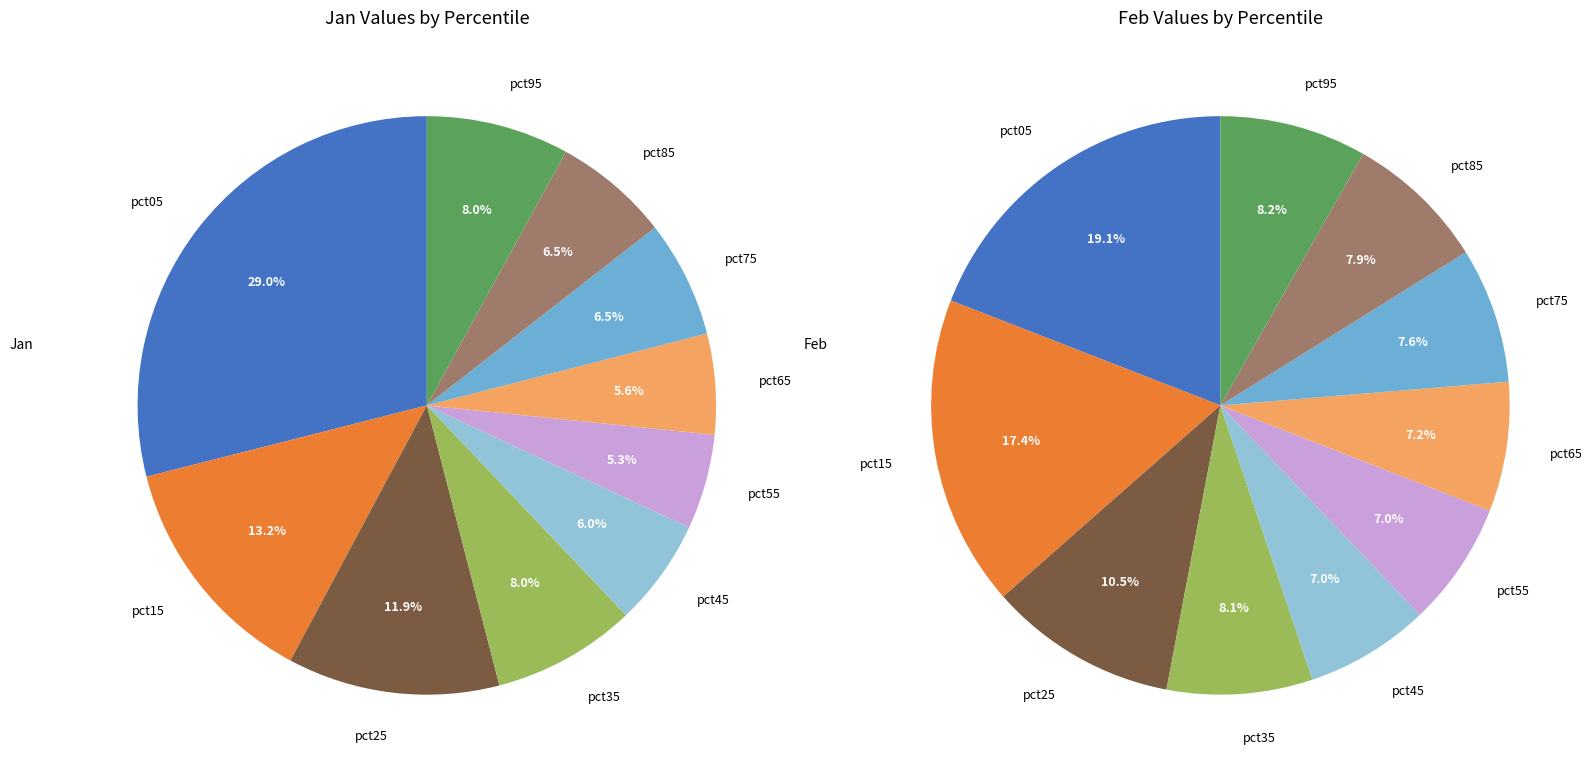

Is 8 the majority of the pie?

No